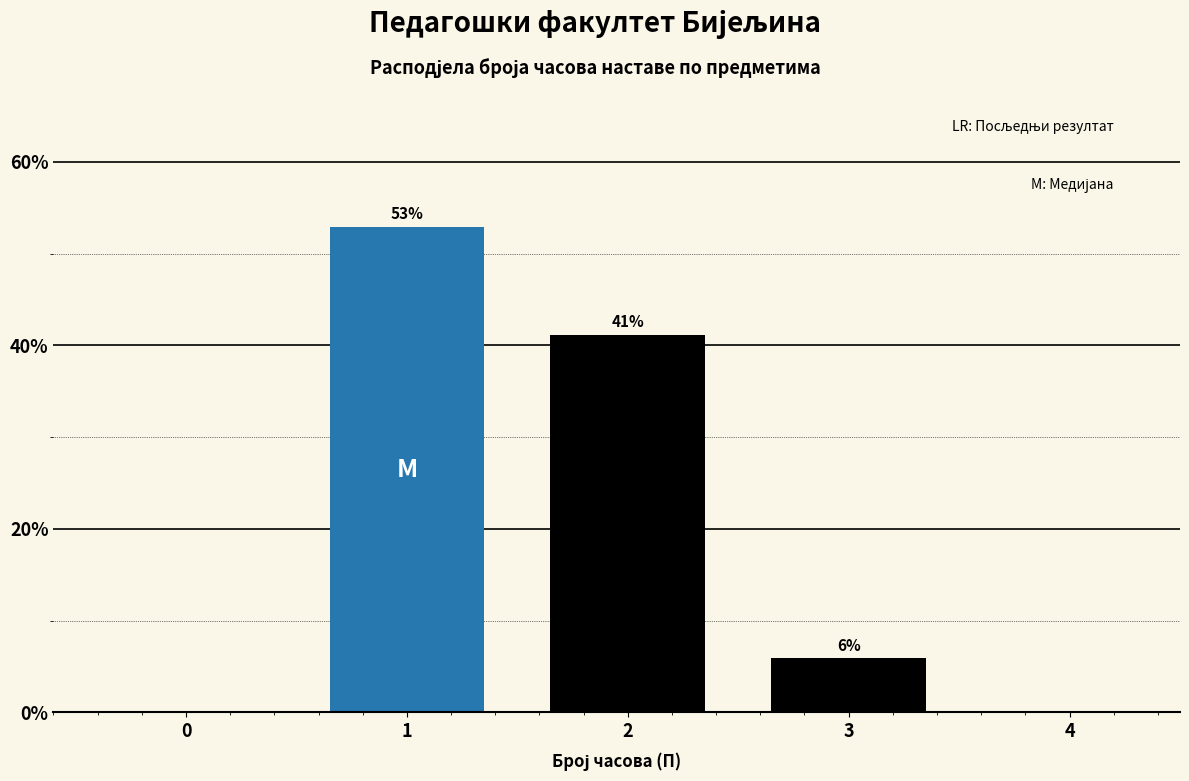

What is the value of the 3rd bar from the left?

5.9